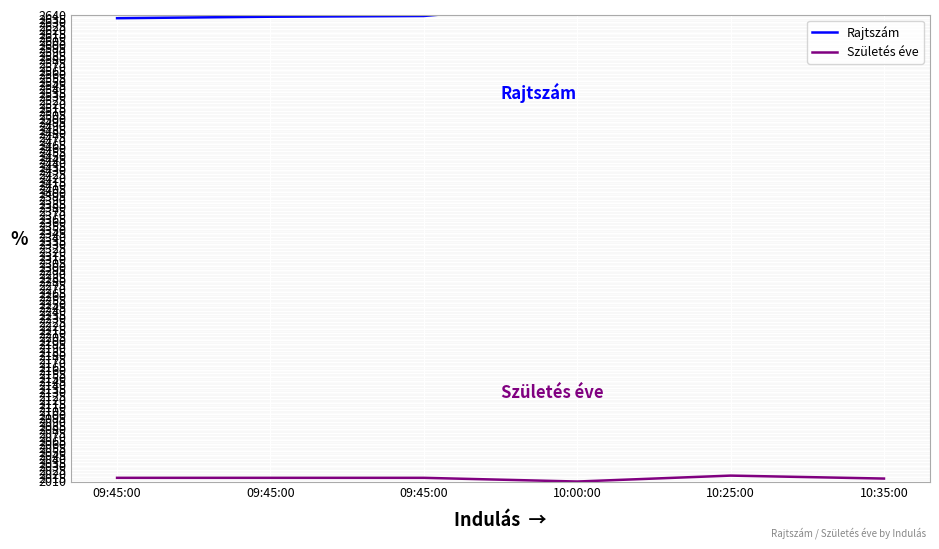

What is the label of the 1st point from the left?

09:45:00